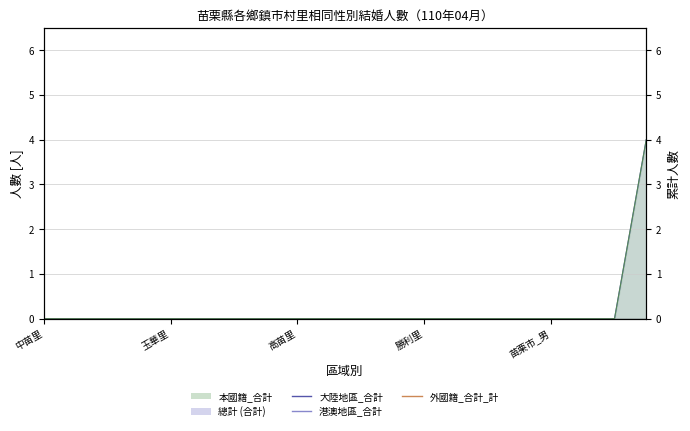

True or false: 總計 and 港澳地區_合計 cross at least once.

False